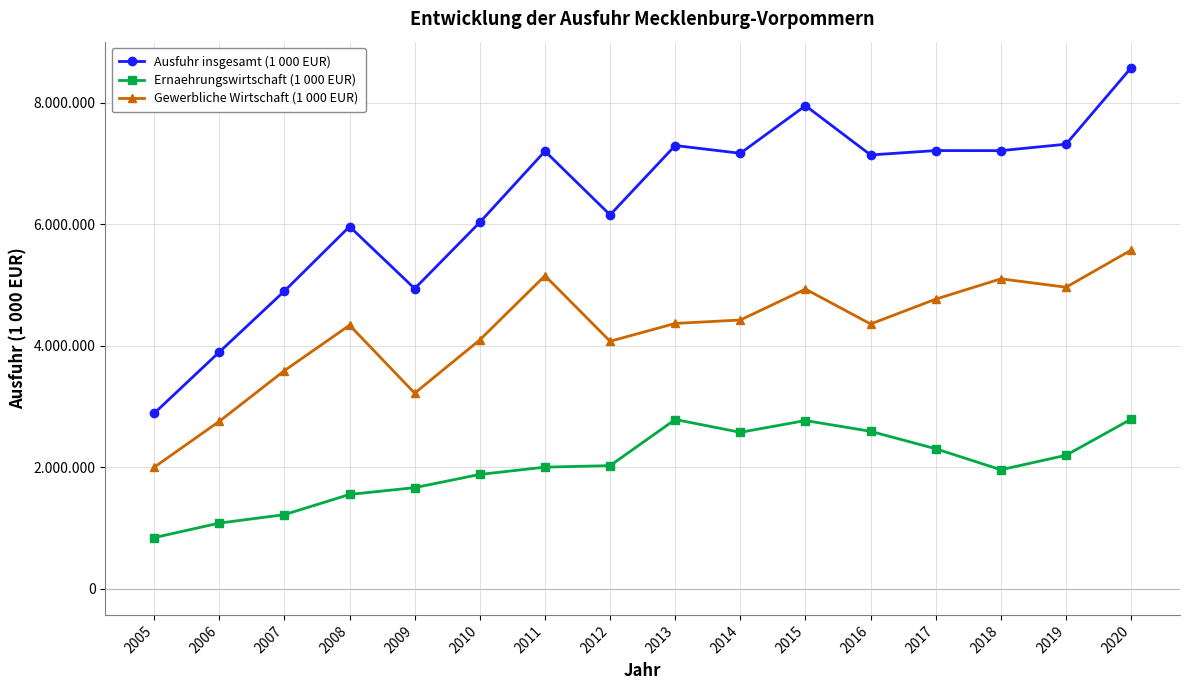

What is the spread (max minus min) of values at 2020?

5784956